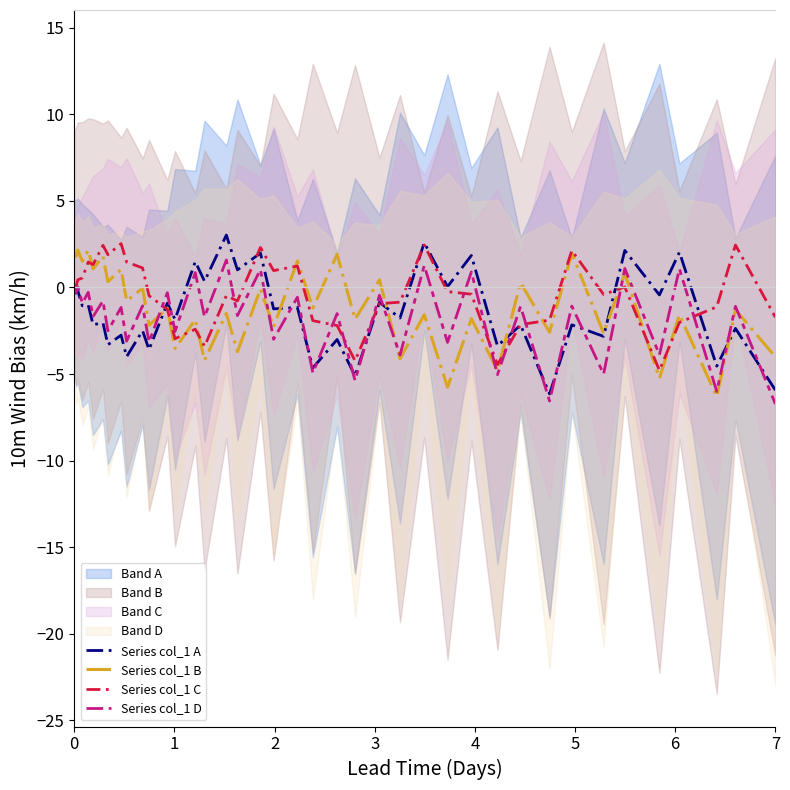

What is the difference between the maximum and second lowest values in the Series col_1 C series?

7.0